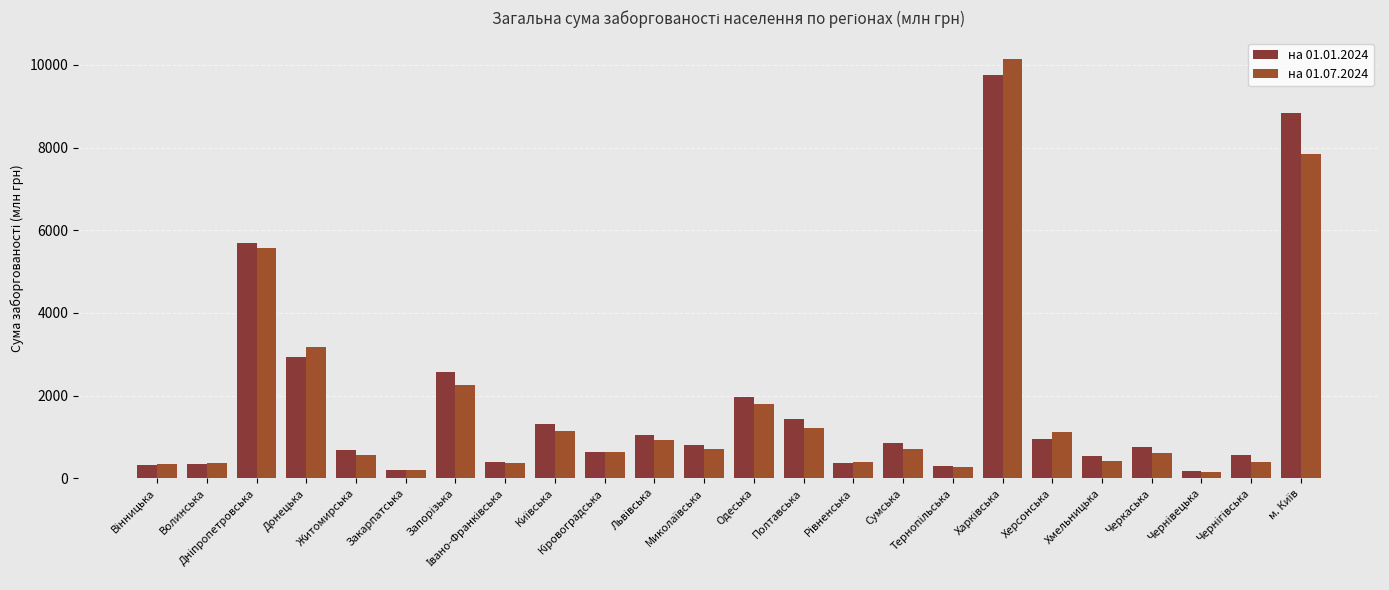

Reading left to right, transcribe all the data shown in this chart.

на 01.01.2024: Вінницька=320.4	Волинська=350.1	Дніпропетровська=5698.6	Донецька=2946.6	Житомирська=675.5	Закарпатська=192.9	Запорізька=2569.8	Івано-Франківська=399.5	Київська=1317.2	Кіровоградська=645.4	Львівська=1060.1	Миколаївська=802.3	Одеська=1955.5	Полтавська=1429.5	Рівненська=376.0	Сумська=847.4	Тернопільська=302.8	Харківська=9758.6	Херсонська=942.6	Хмельницька=540.1	Черкаська=753.1	Чернівецька=175.5	Чернігівська=571.8	м. Київ=8833.0
на 01.07.2024: Вінницька=340.3	Волинська=366.7	Дніпропетровська=5565.5	Донецька=3169.7	Житомирська=563.4	Закарпатська=190.2	Запорізька=2266.9	Івано-Франківська=369.0	Київська=1135.5	Кіровоградська=635.1	Львівська=935.9	Миколаївська=701.4	Одеська=1803.9	Полтавська=1226.9	Рівненська=399.3	Сумська=702.4	Тернопільська=267.6	Харківська=10149.8	Херсонська=1126.1	Хмельницька=426.0	Черкаська=625.0	Чернівецька=145.4	Чернігівська=395.1	м. Київ=7843.7